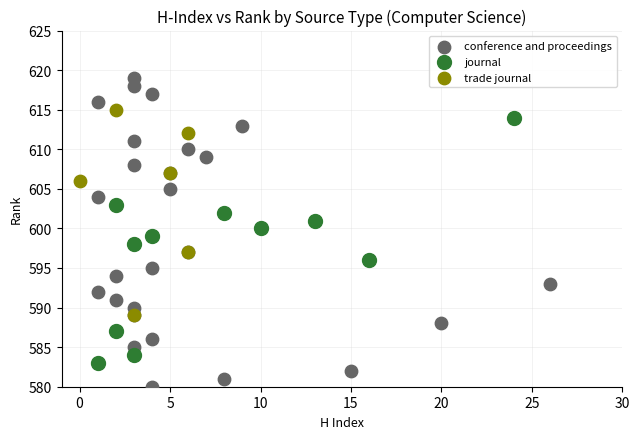

Which series reaches the minimum Y coordinate?

conference and proceedings